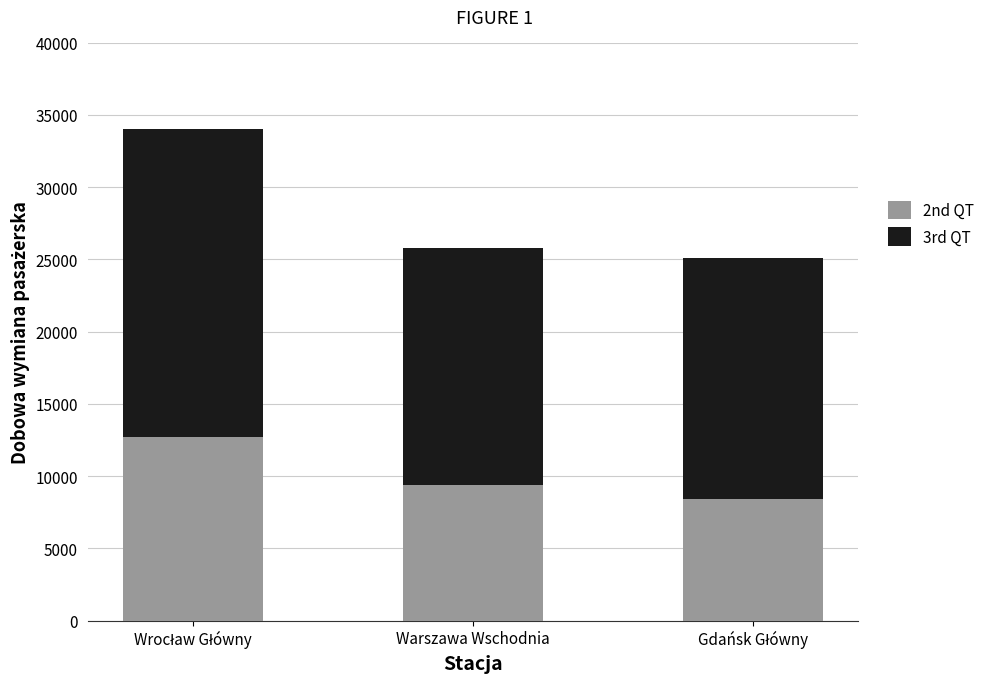

What is the value of the 3rd QT bar at the 3rd from the left?

16700